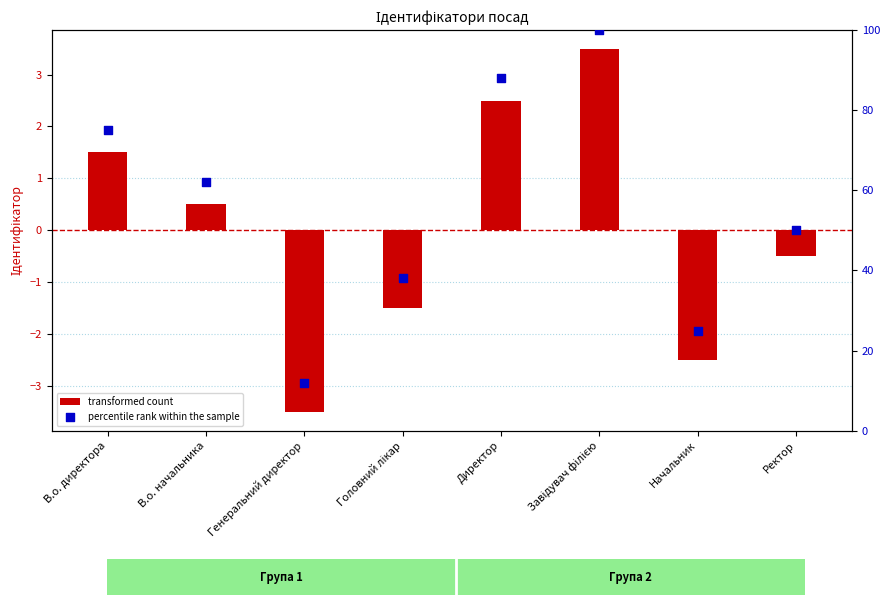

At how many categories does at least one series exceed 19?

7